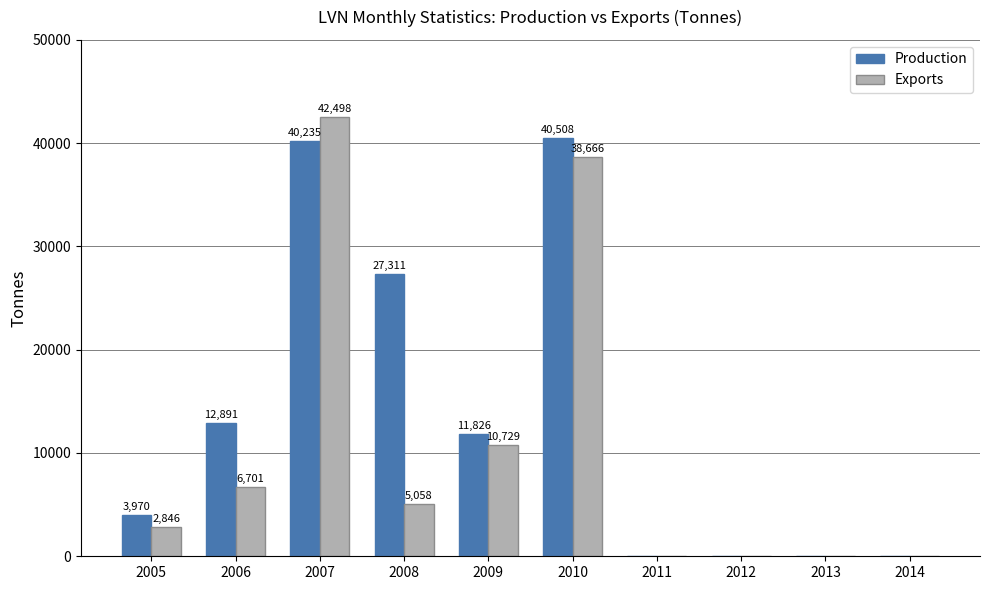

What is the highest value of the Exports series?

42498